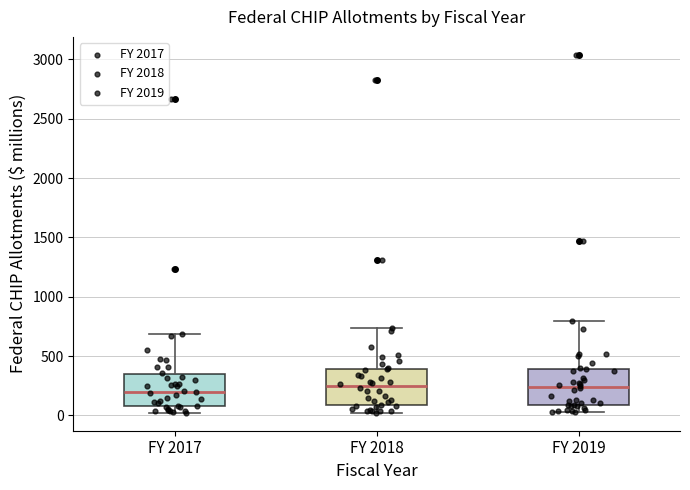

Reading left to right, read every box against the y-axis: the position of its median line, the range the box covers, and the ends of its whiskers. The values are not printed on the chart, so give them approximately, as read against the axis.

FY 2017: median 200, box 100 to 350, whiskers 0 to 700
FY 2018: median 250, box 100 to 400, whiskers 0 to 750
FY 2019: median 250, box 100 to 400, whiskers 50 to 800